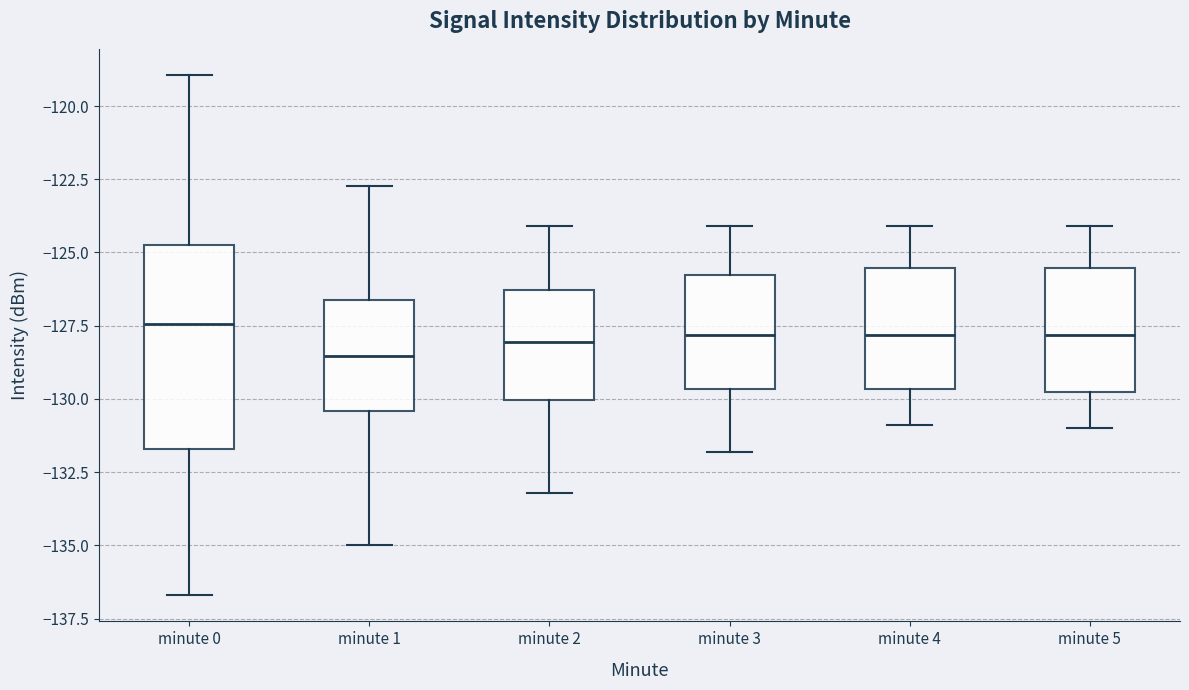

Where is the lower edge of the box for minute 4 on the y-axis? The values are not printed on the chart, so give them approximately, as read against the axis.

-129.5